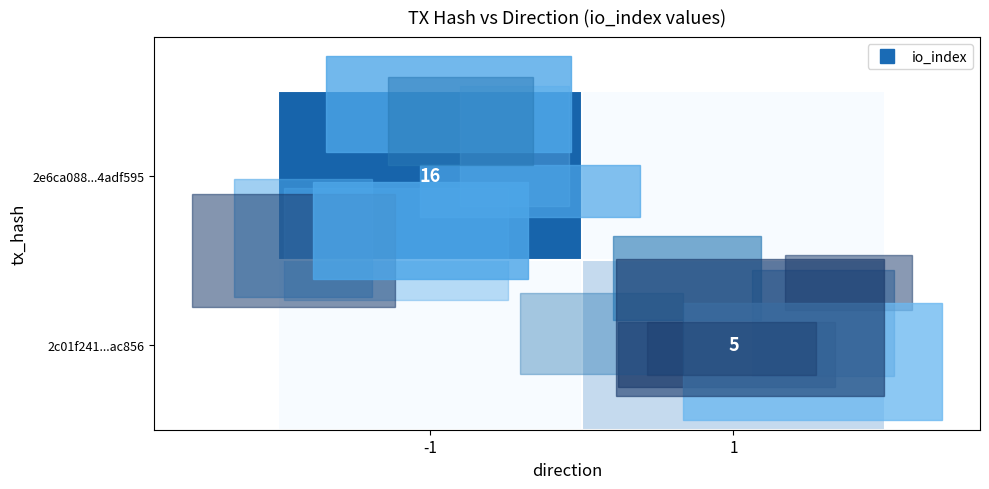

The value of 2e6ca088...4adf595 at 1 is 9. True or false?

False